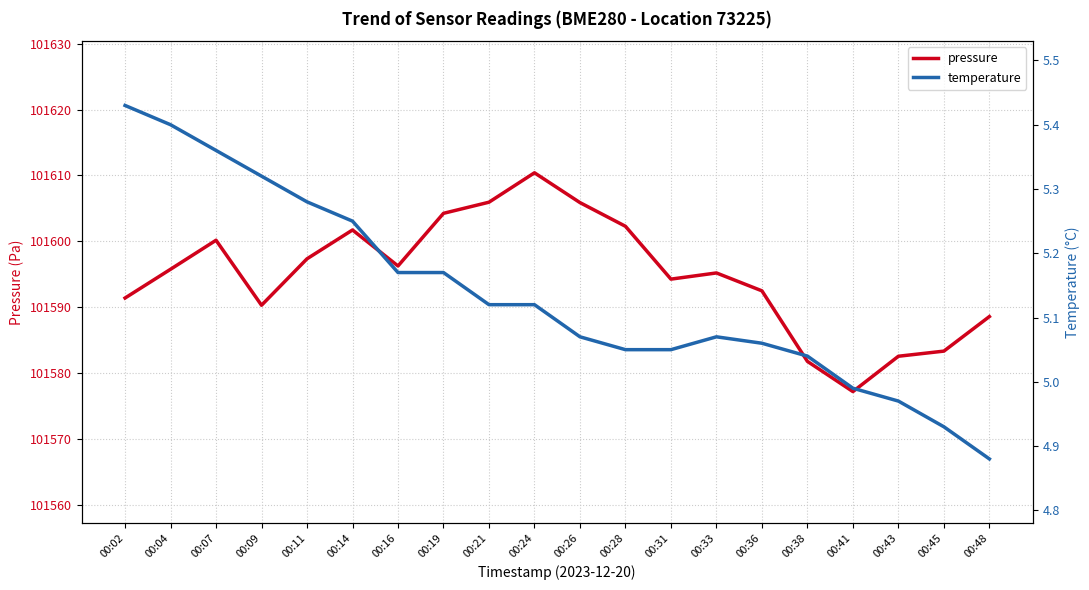

Is the value of pressure at 00:43 greater than the value of temperature at 00:07?

Yes